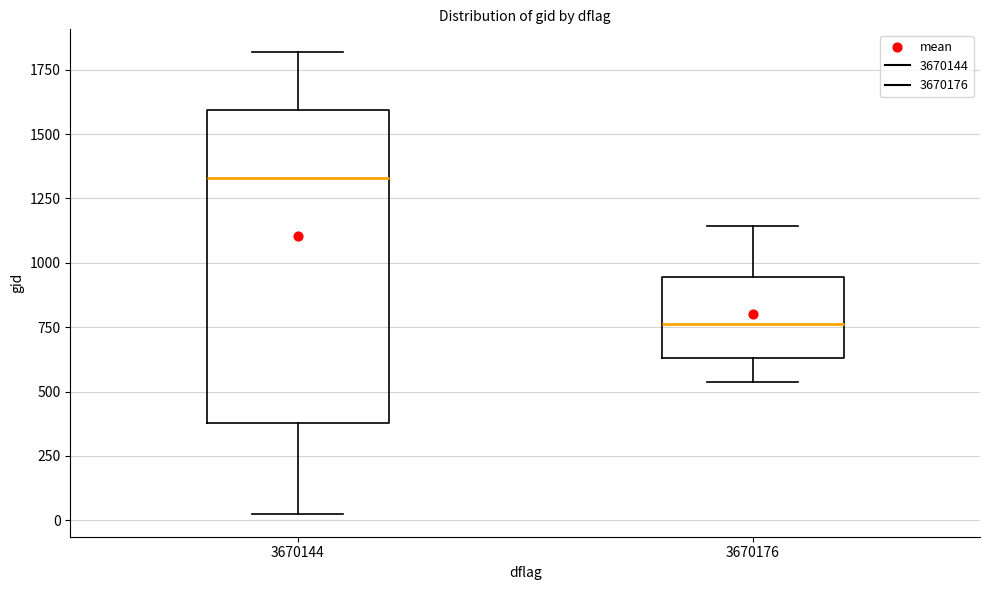

Comparing the boxes themselves (not the whiskers), which one is the tallest?

3670144